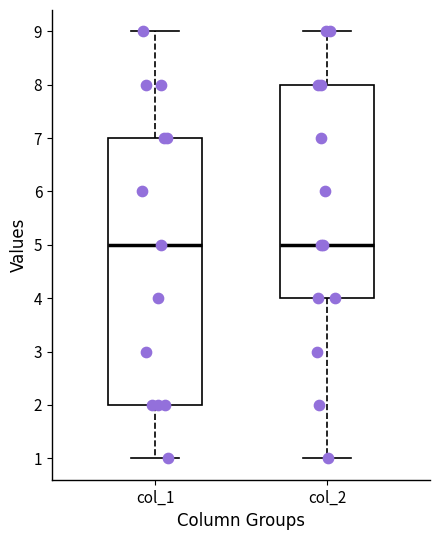

Comparing the boxes themselves (not the whiskers), which one is the tallest?

col_1